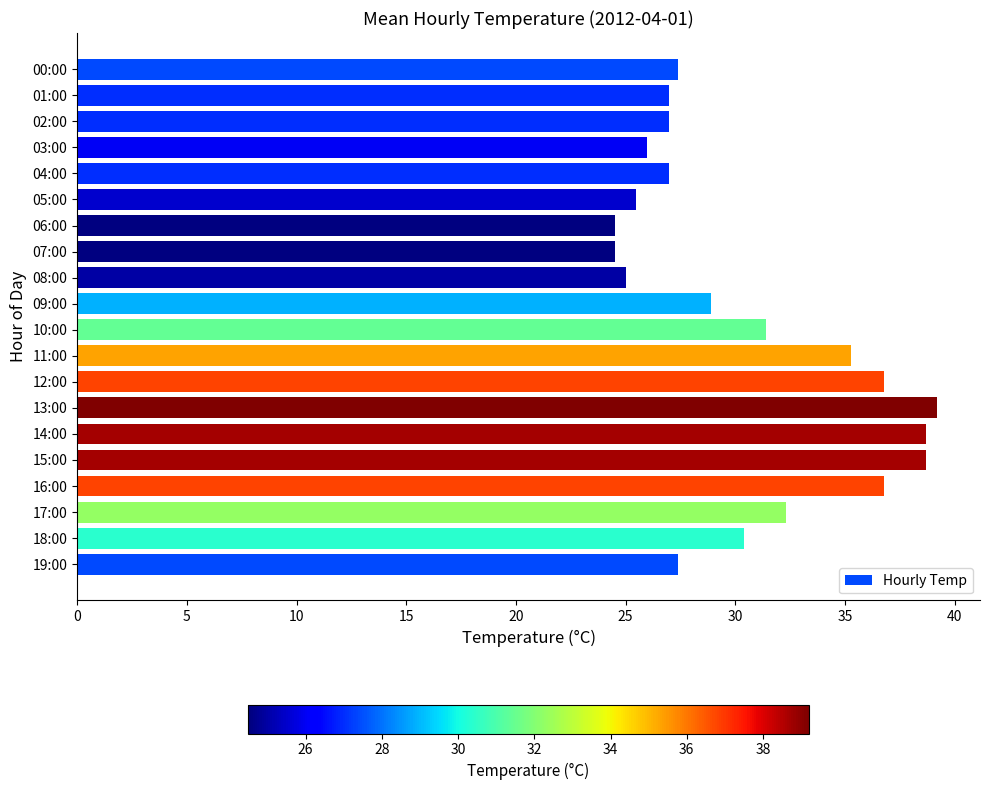

Reading top to bottom, list all the values displayed in this chart.

27.4	27.0	27.0	26.0	27.0	25.5	24.5	24.5	25.0	28.9	31.4	35.3	36.8	39.2	38.7	38.7	36.8	32.3	30.4	27.4